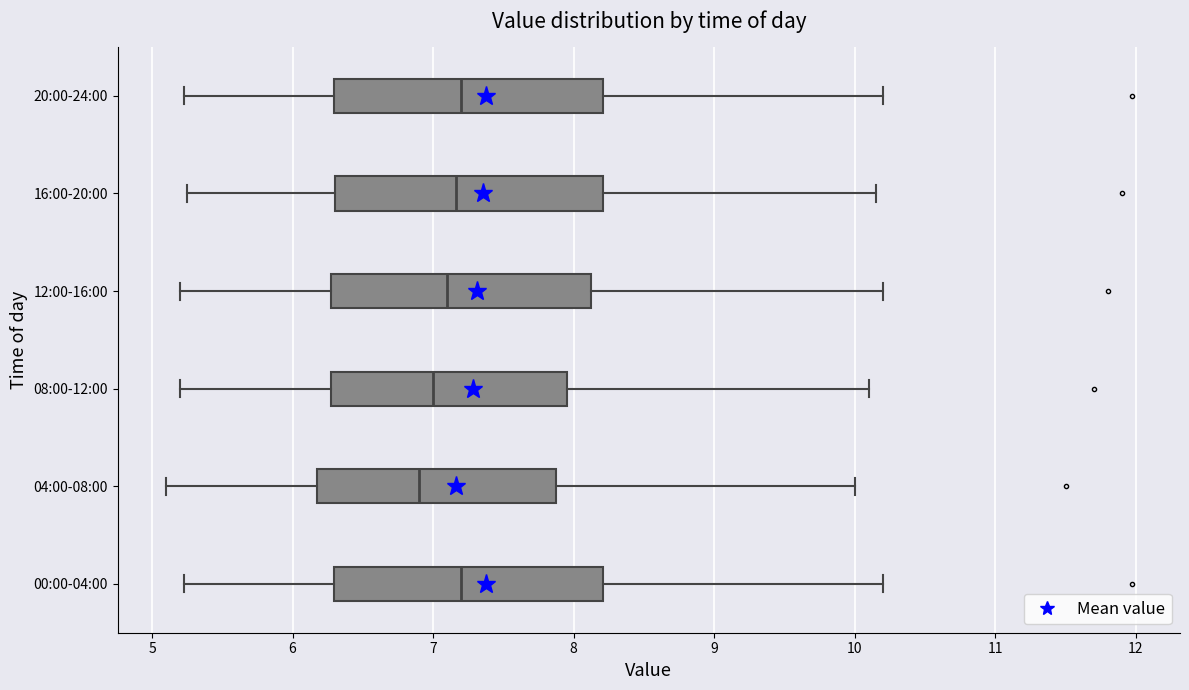

Where does the left whisker of the box for 12:00-16:00 end on the x-axis? The values are not printed on the chart, so give them approximately, as read against the axis.

5.2